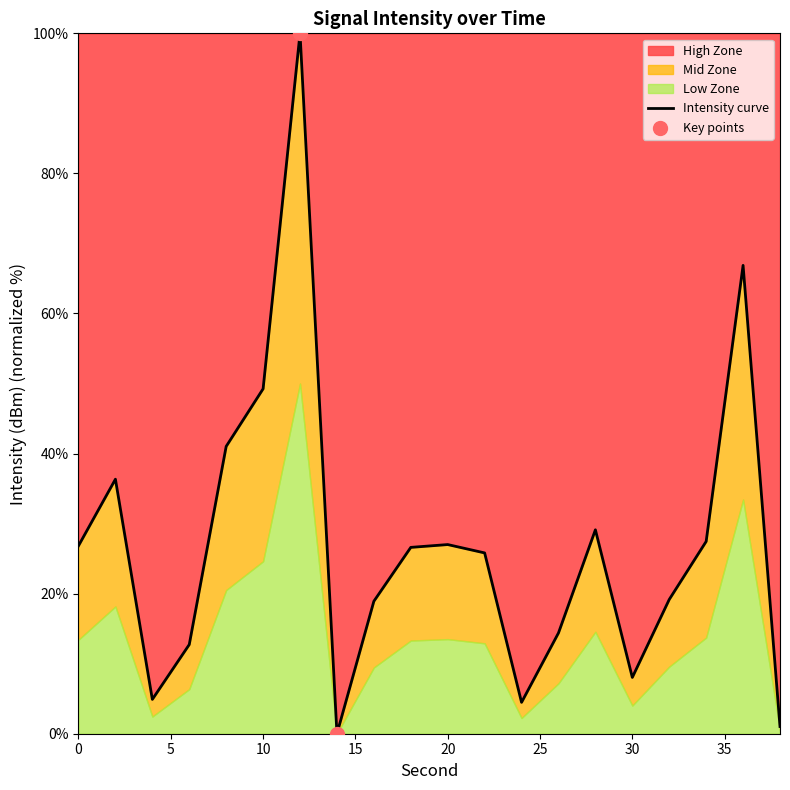

What is the ratio of the value at 20 to the value at 2?

0.7